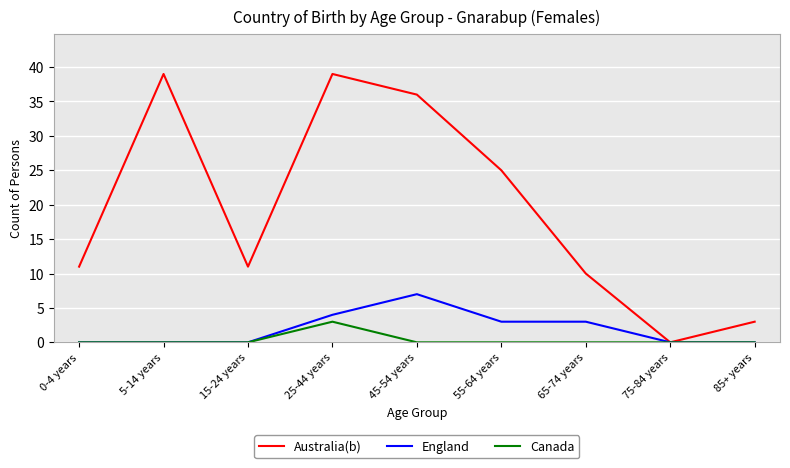

What position from the left is 55-64 years?

6